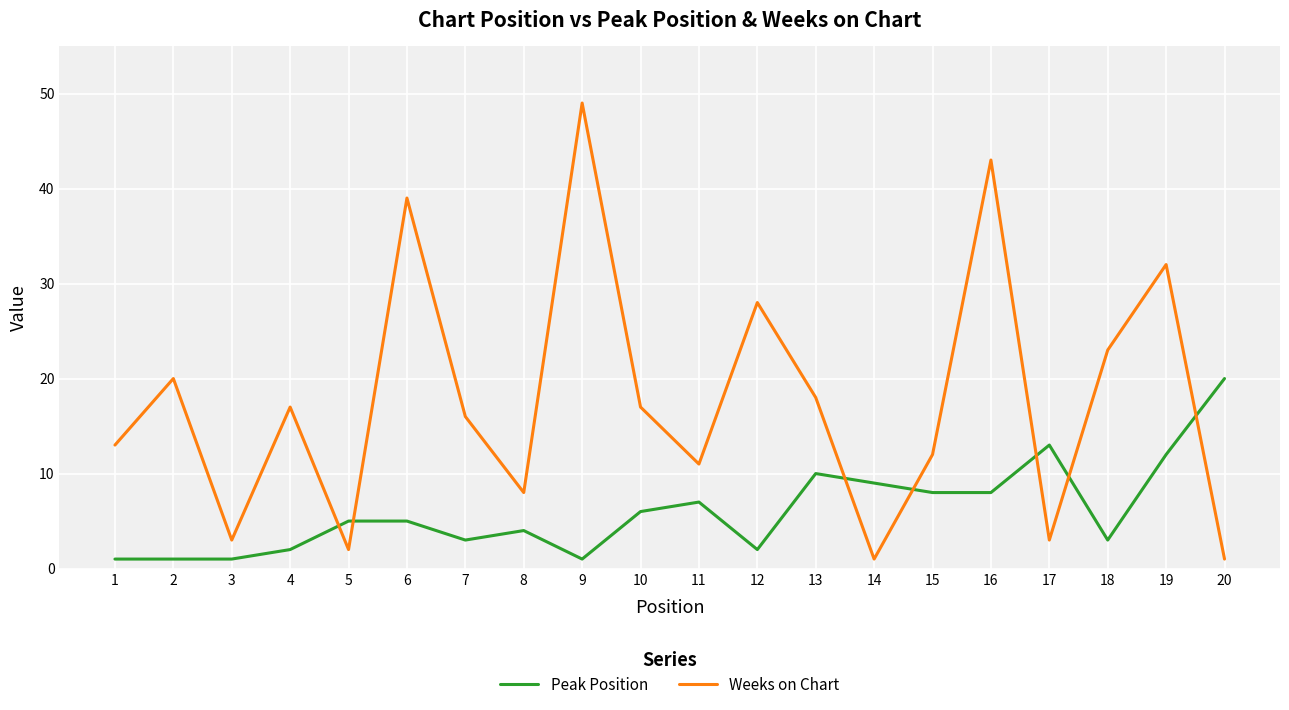

Which series ends up on top after the final intersection of Peak Position and Weeks on Chart?

Peak Position